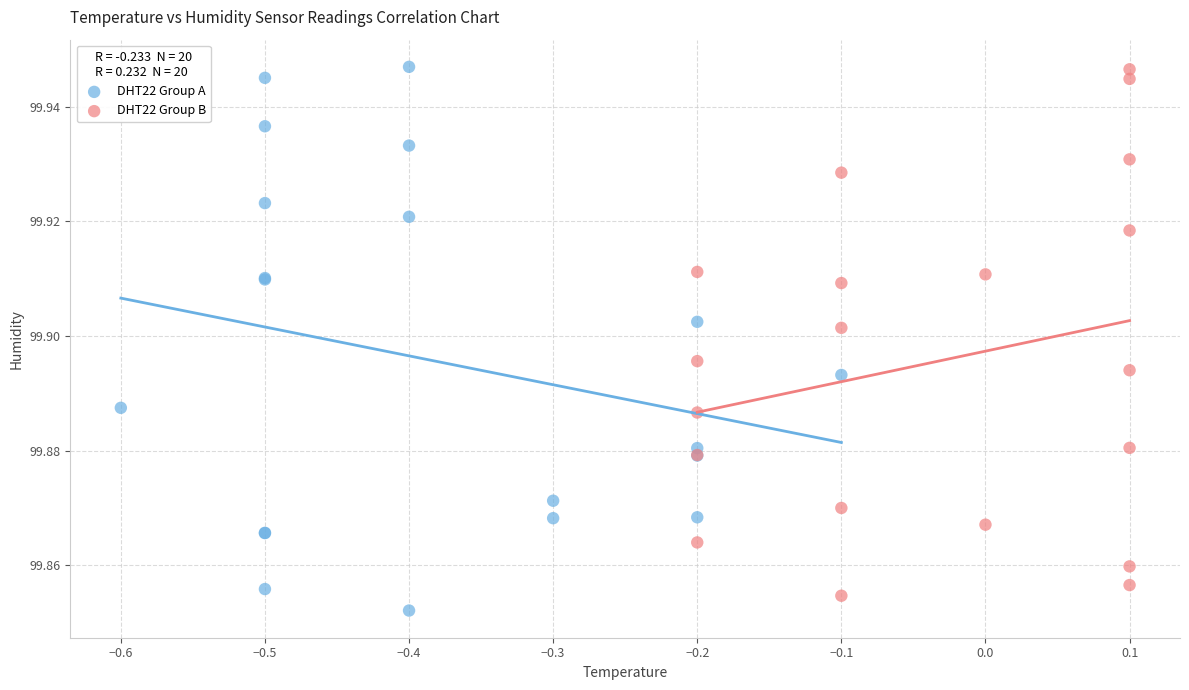

What are all the series names shown in the legend?

DHT22 Group A, DHT22 Group B